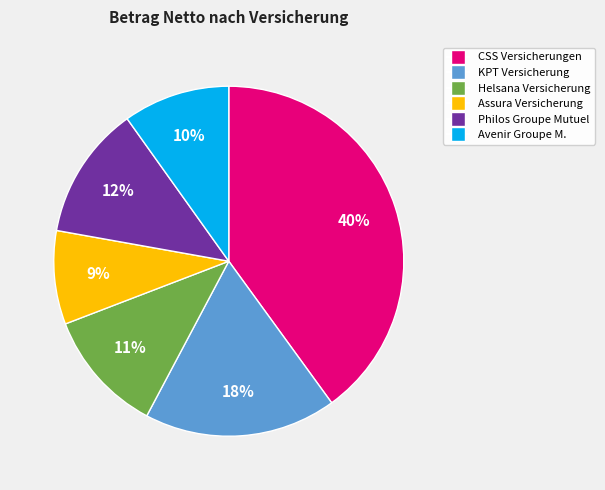

To the nearest percent, what is the difference between the largest and smallest slice percentages?

31%